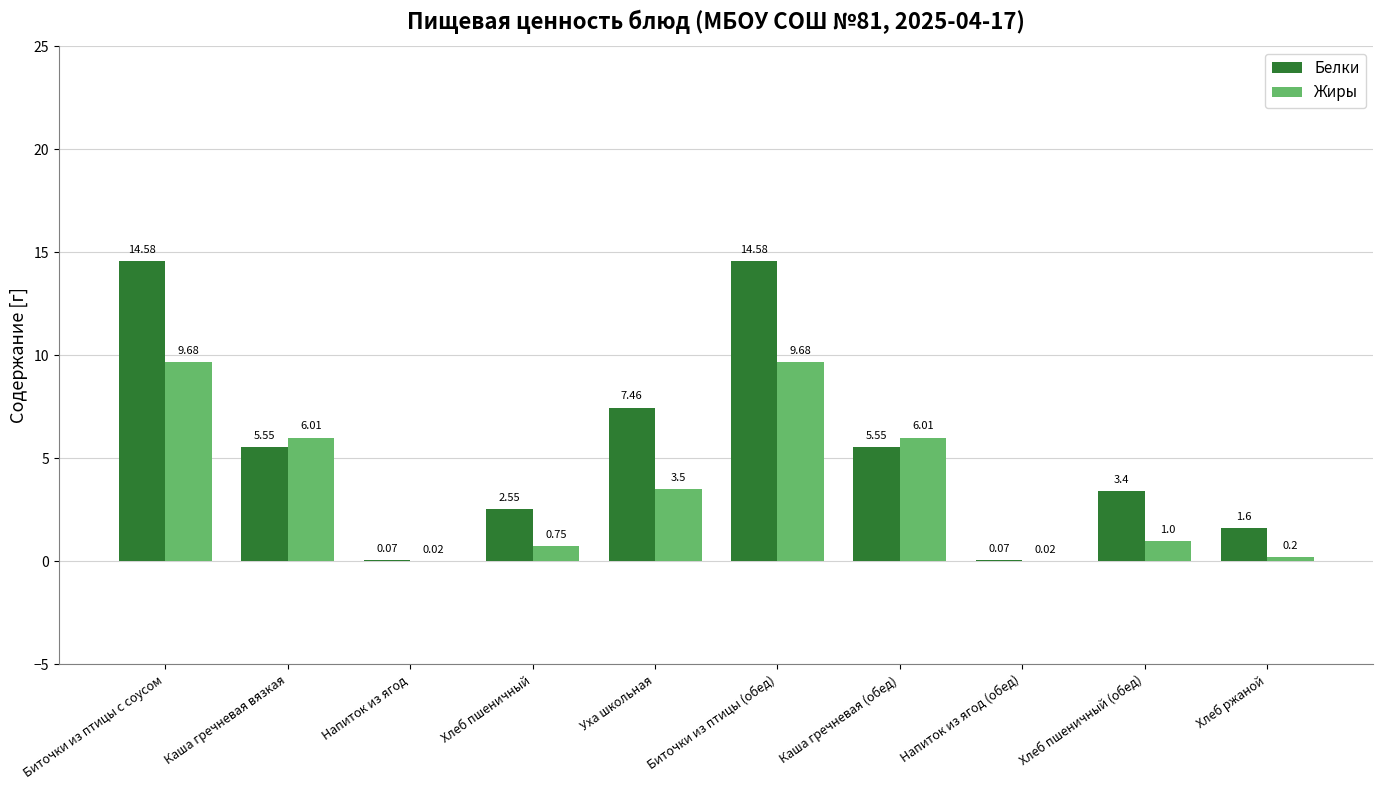

Which series has the largest total across all categories?

Белки